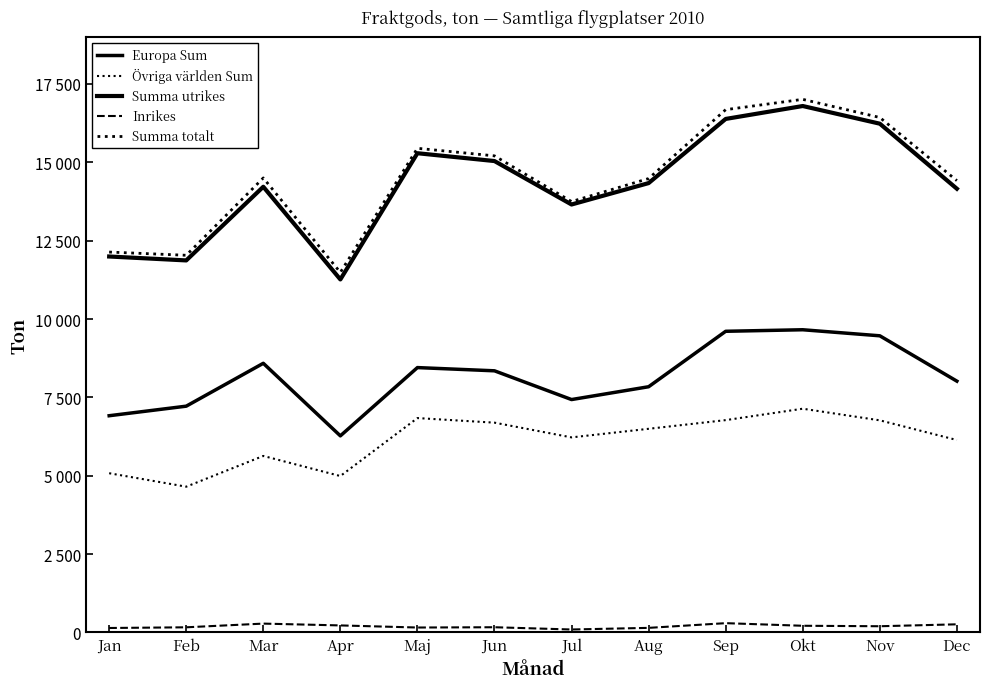

What is the approximate value of Övriga världen Sum at Jan, to the nearest 50?

5100